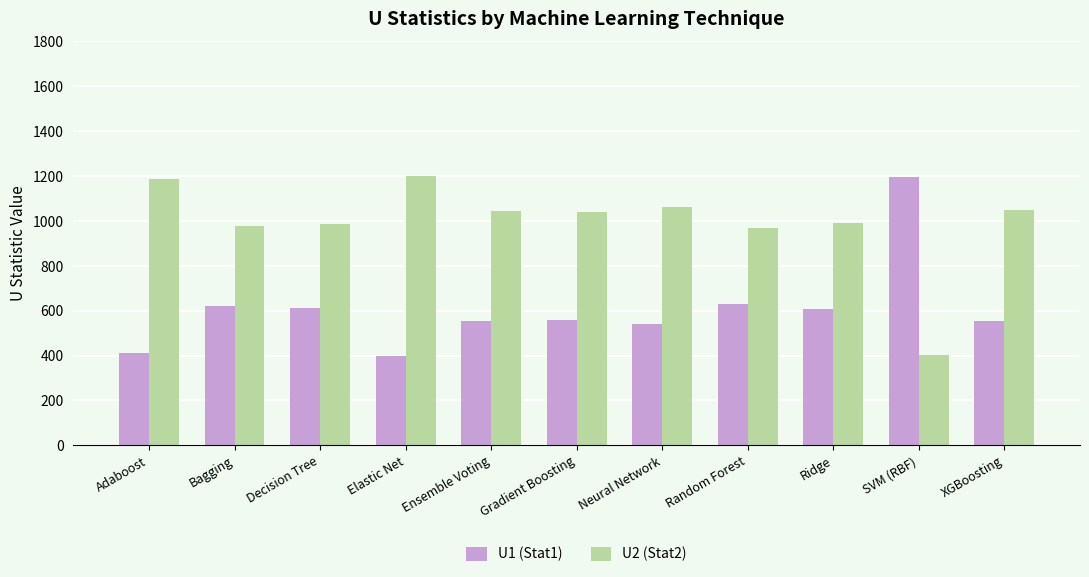

What is the total value across all series at Random Forest?

1599